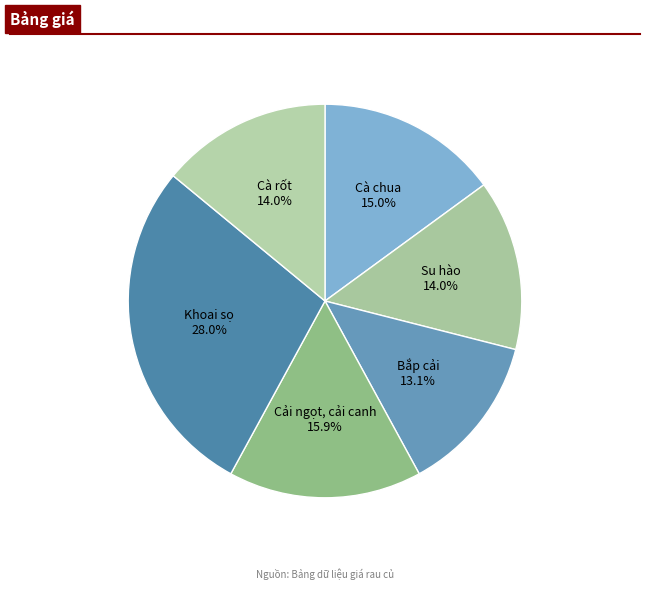

What percentage is NOT represented by Cải ngọt, cải canh?

84.1%